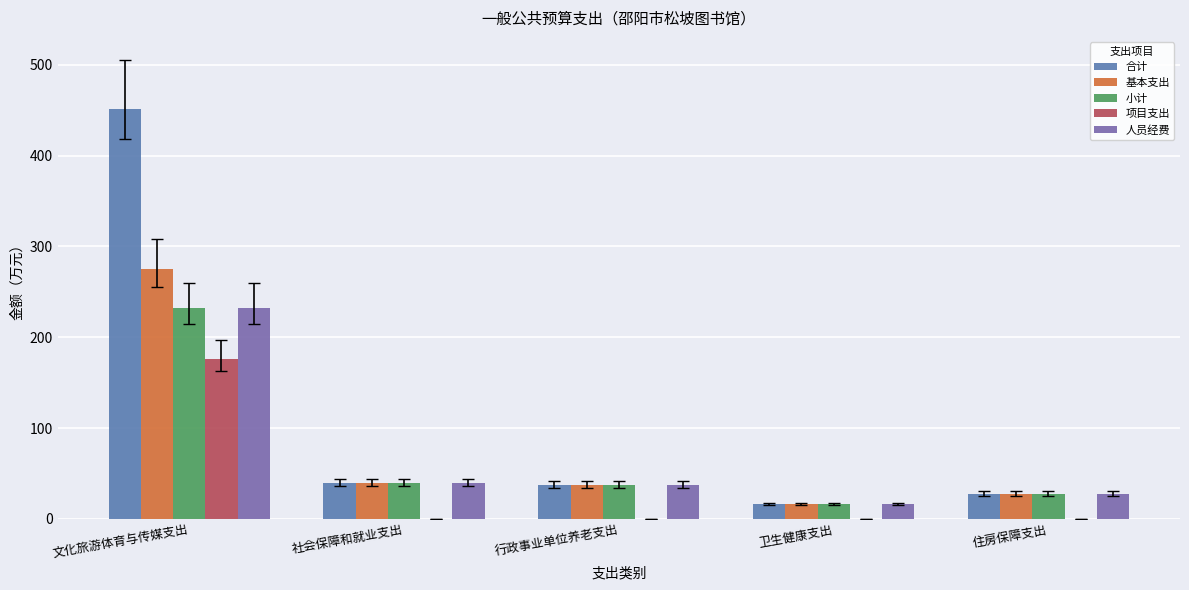

What is the total value across all series at 卫生健康支出?

64.3